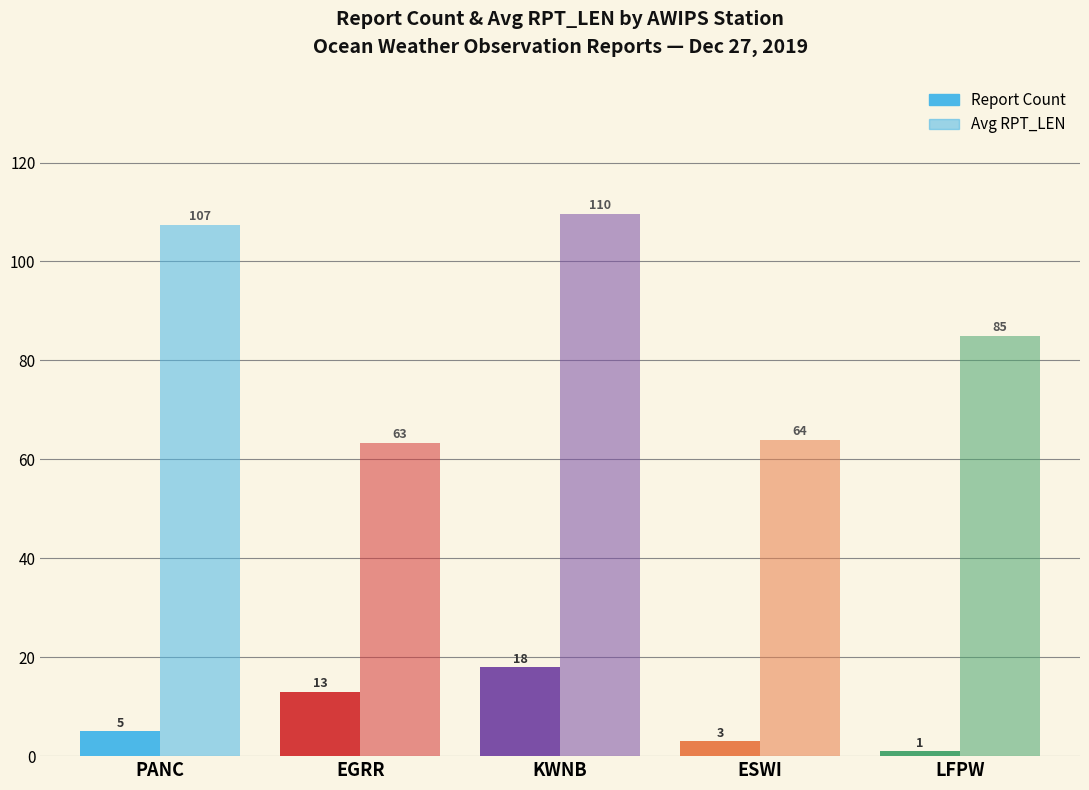

What is the difference between the maximum and minimum values in the Report Count series?

17.0